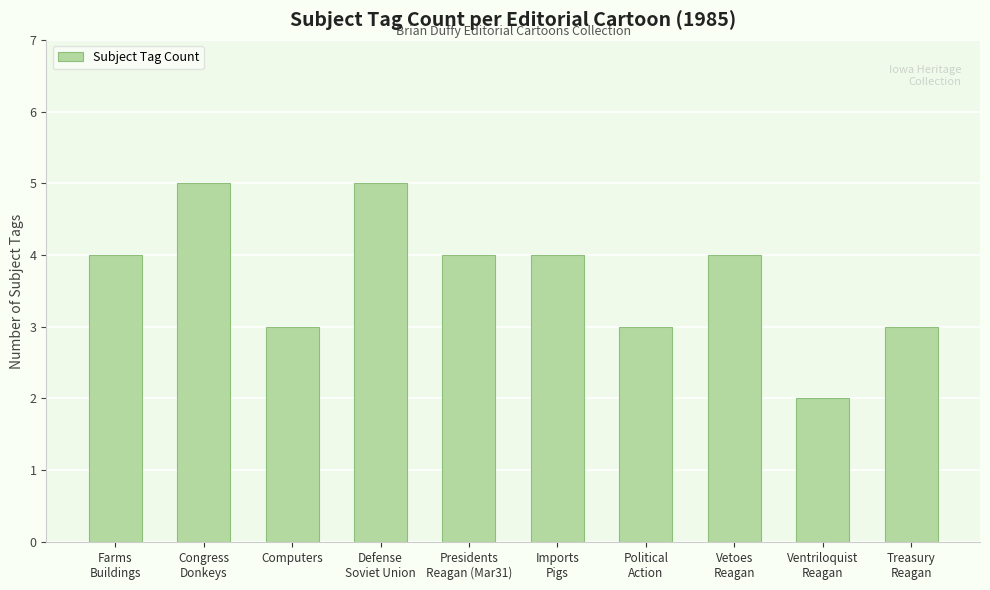

Which label corresponds to the smallest value in the chart?

Ventriloquist
Reagan